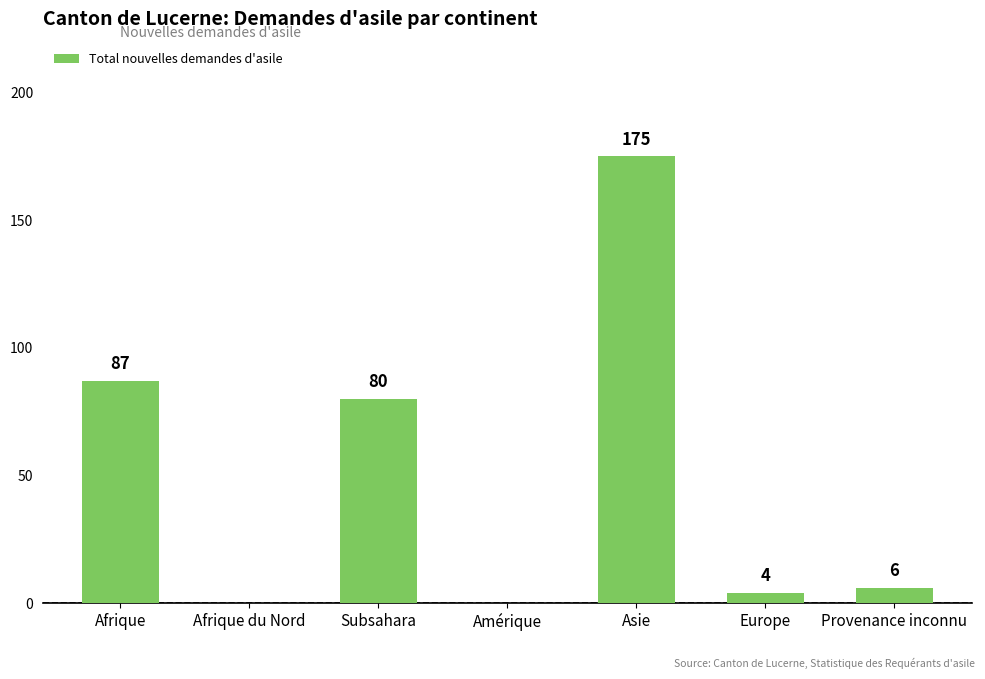

What is the sum of all values?

352